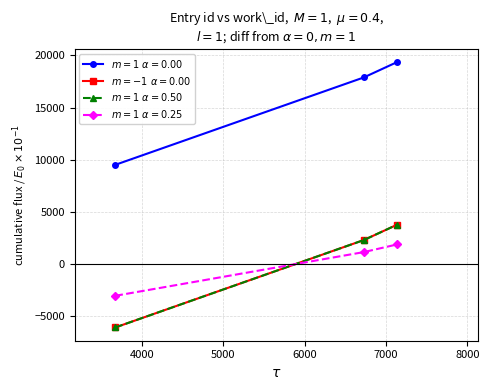

Does the chart display data point markers on the line(s)?

Yes